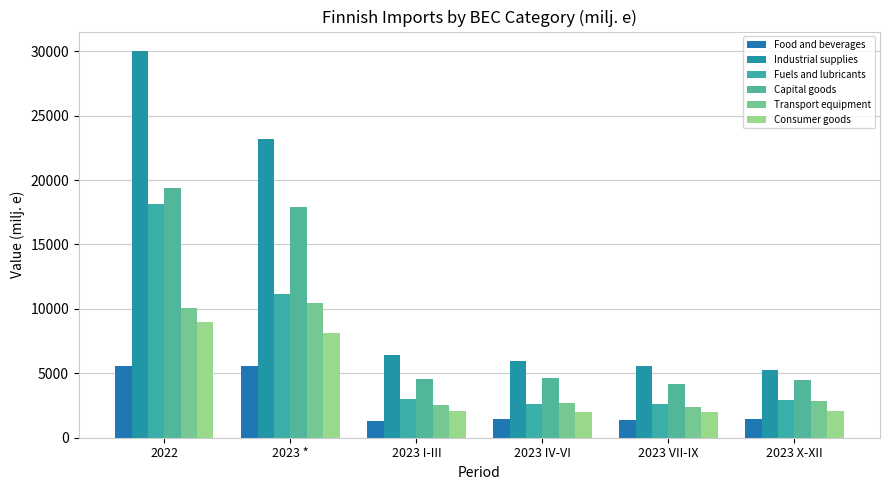

At 2022, list the series in order from largest to smallest.

Industrial supplies, Capital goods, Fuels and lubricants, Transport equipment, Consumer goods, Food and beverages